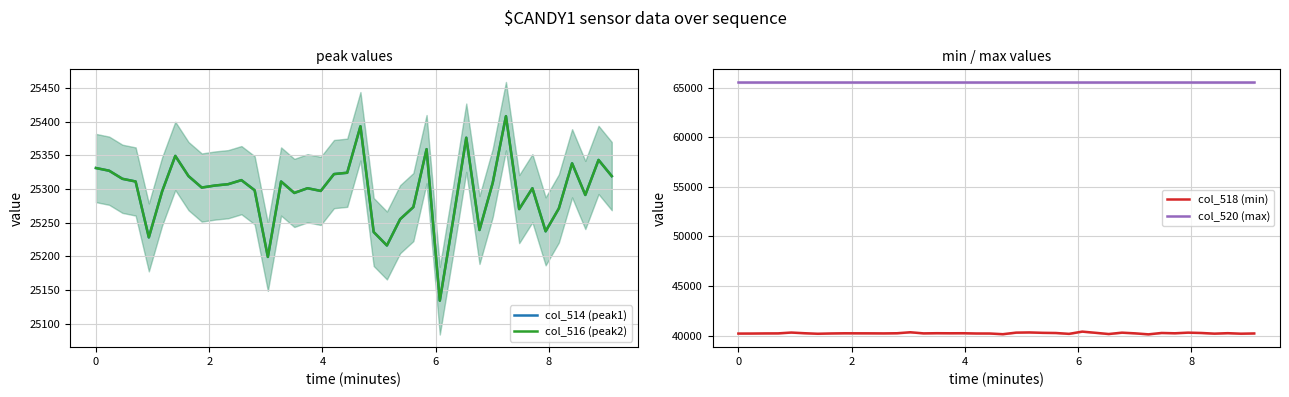

True or false: col_514 (peak1) and col_520 (max) cross at least once.

False